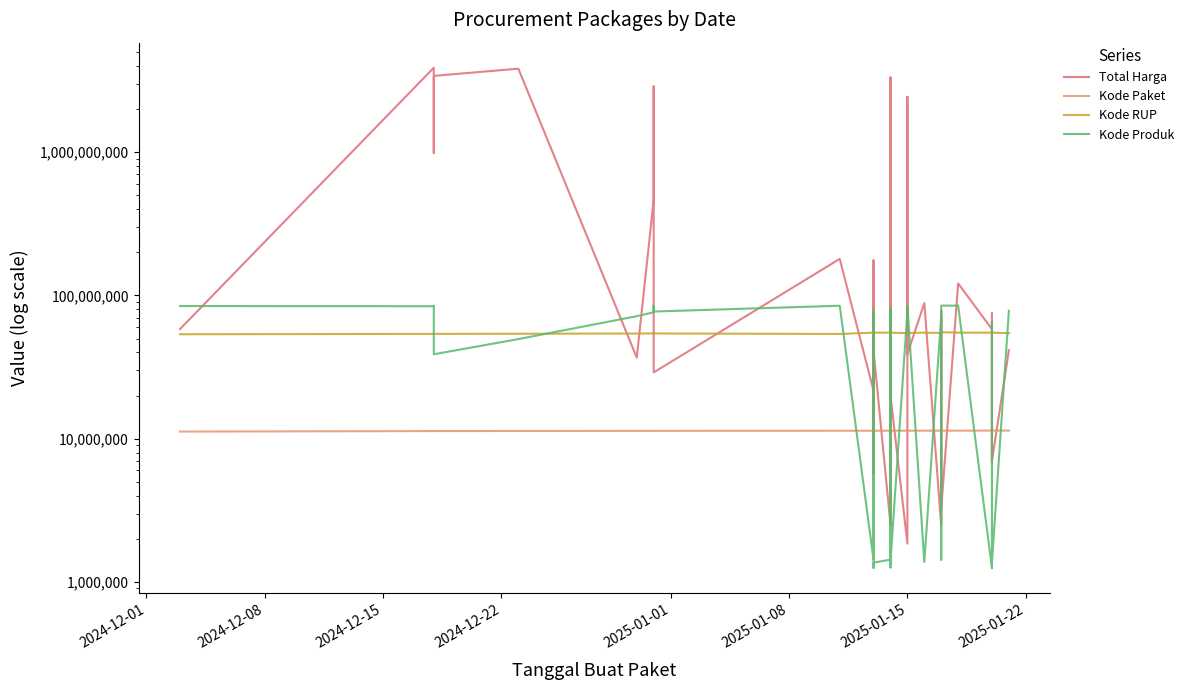

How many data points does each series have?

40